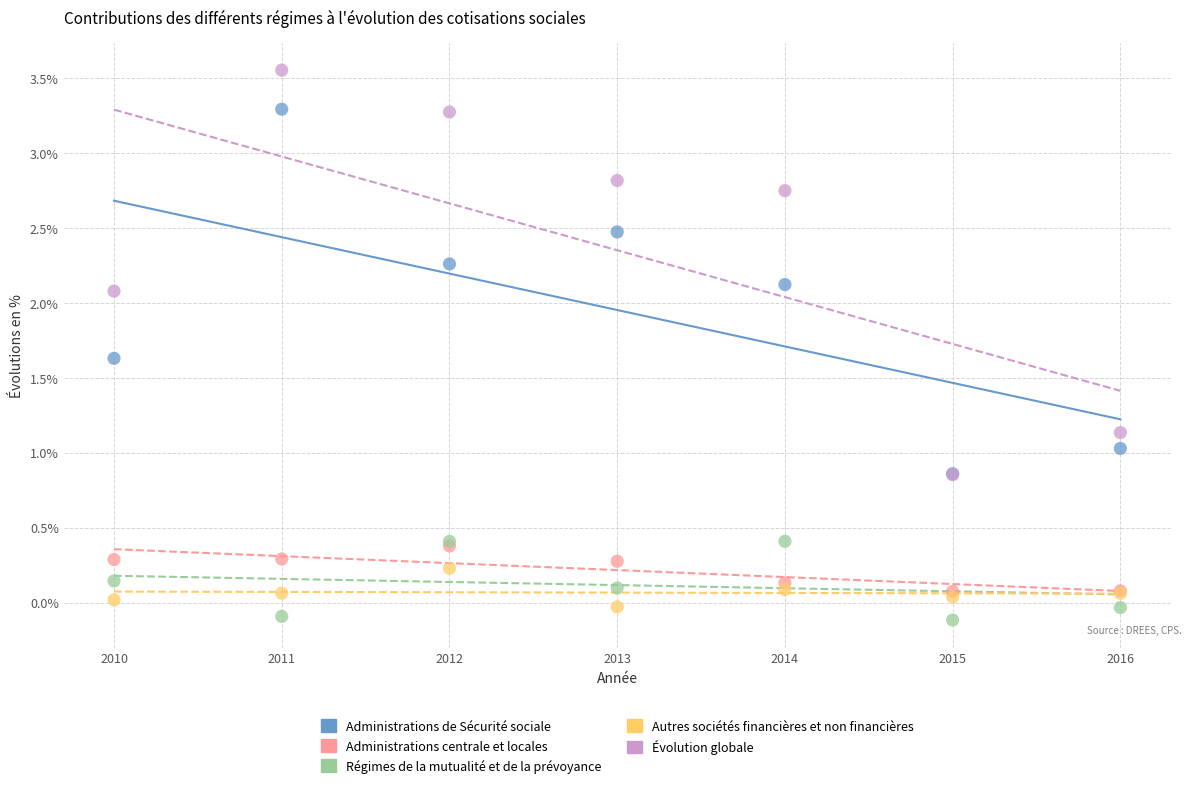

In the Évolution globale series, what Y value is closest to 2?

2.1